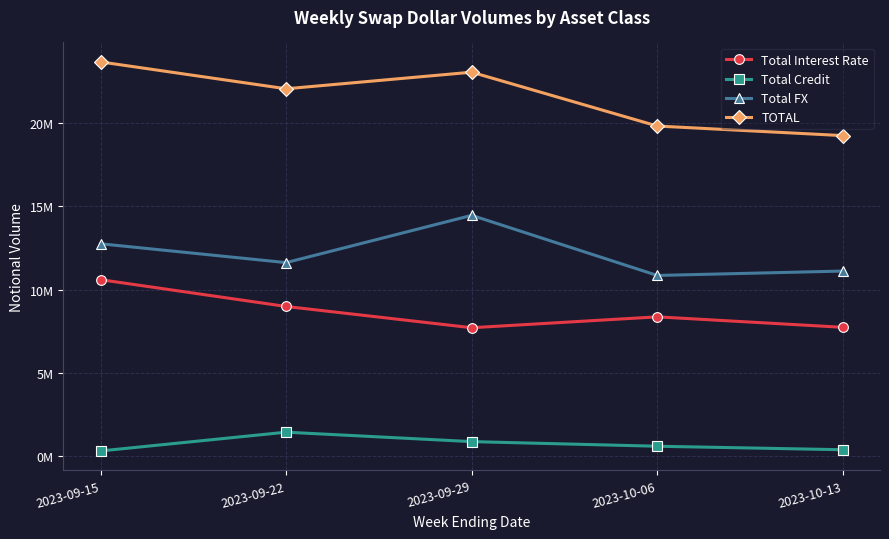

Does the chart have visible grid lines?

Yes